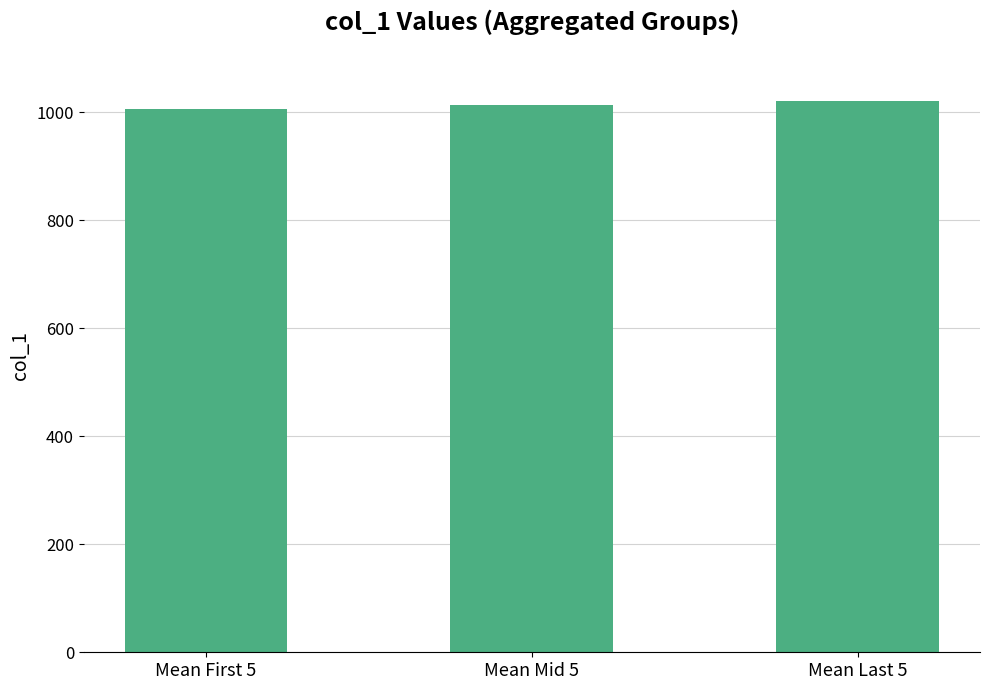

What is the maximum value shown in the chart?

1021.0